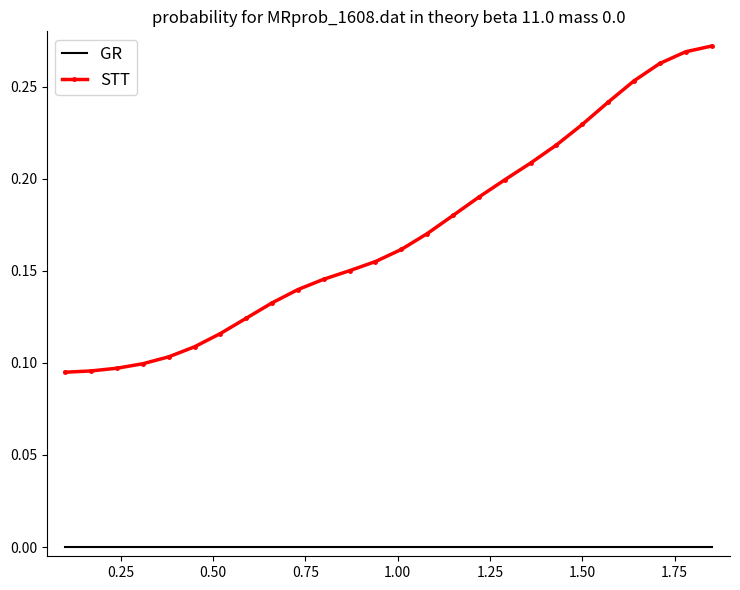

Which series has the widest spread of values?

STT